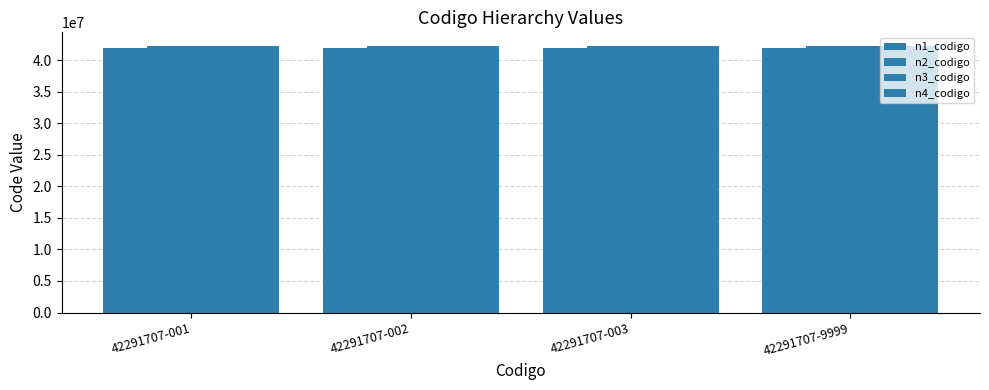

Between 42291707-9999 and 42291707-003, which is larger?

42291707-9999